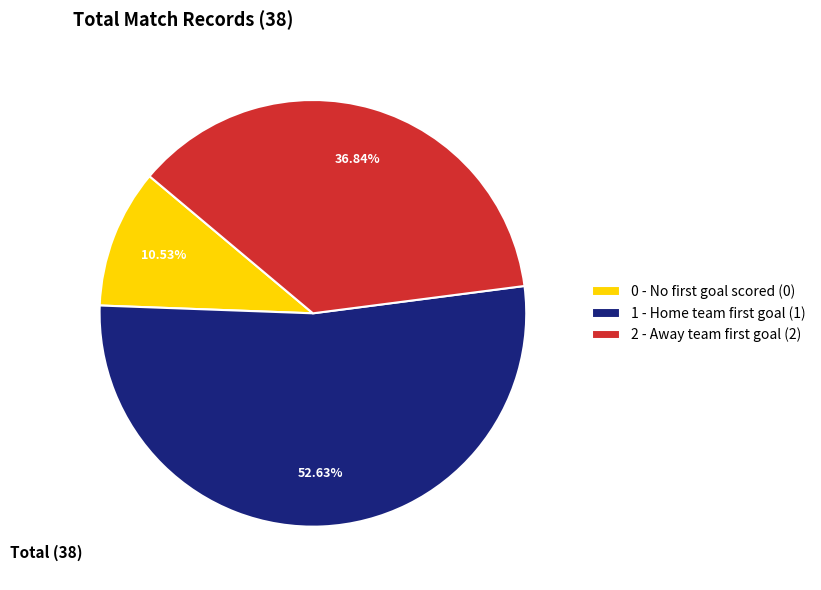

Which slice represents more than half of the pie?

1 - Home team first goal (1)